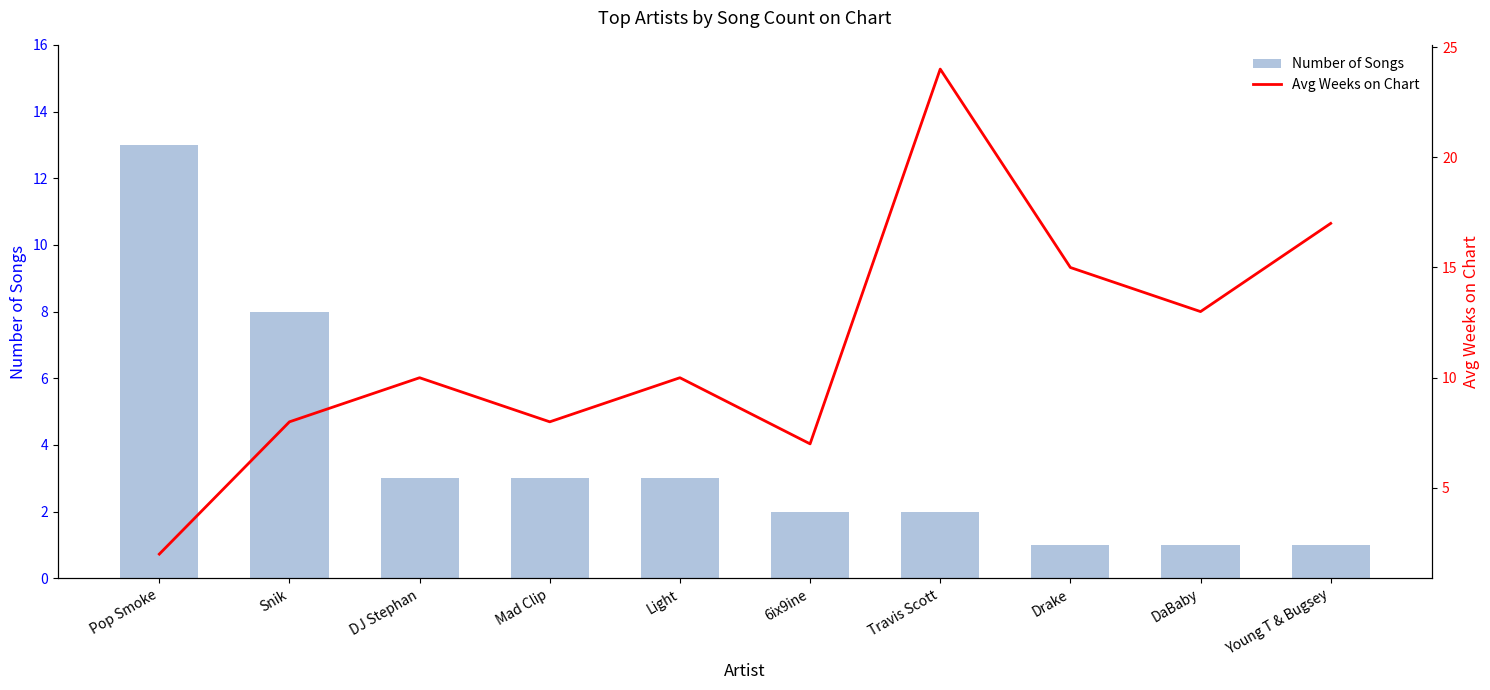

What is the difference between the second highest and minimum values in the Number of Songs series?

7